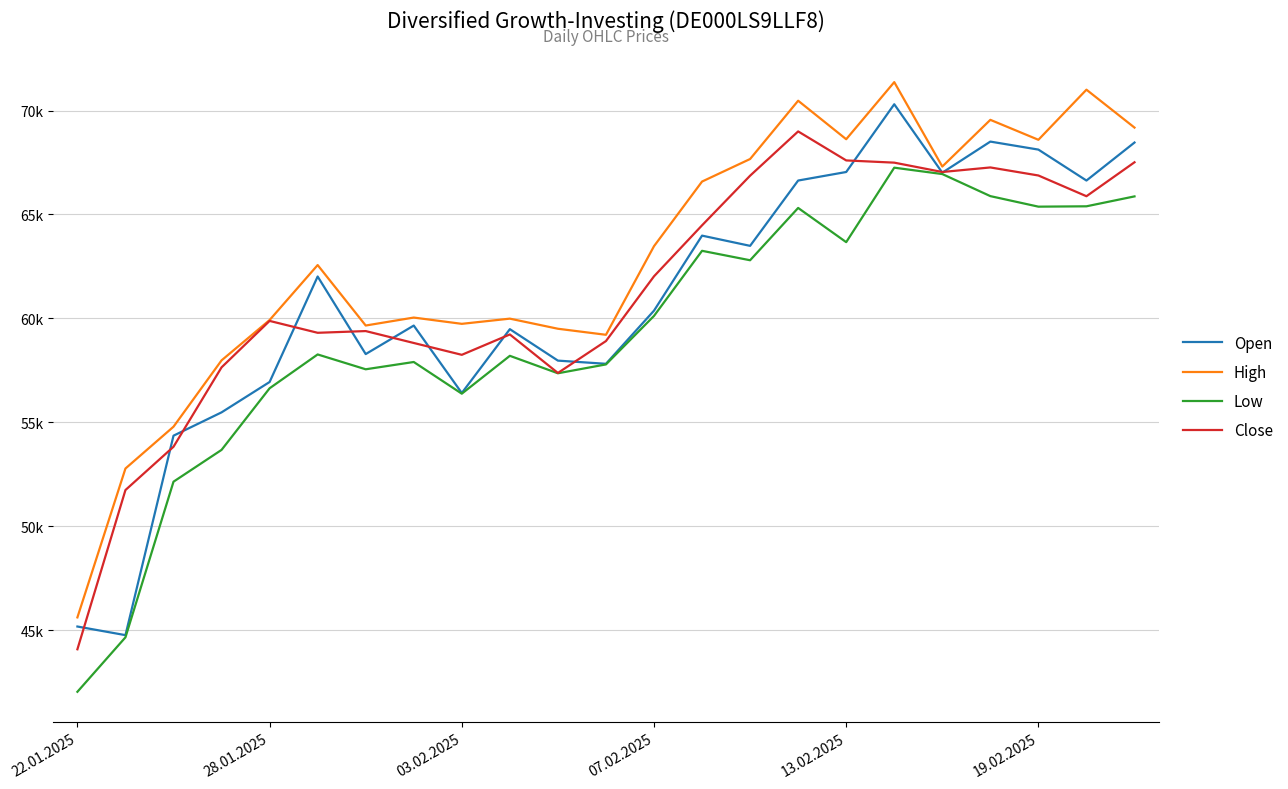

Does the chart have visible grid lines?

Yes